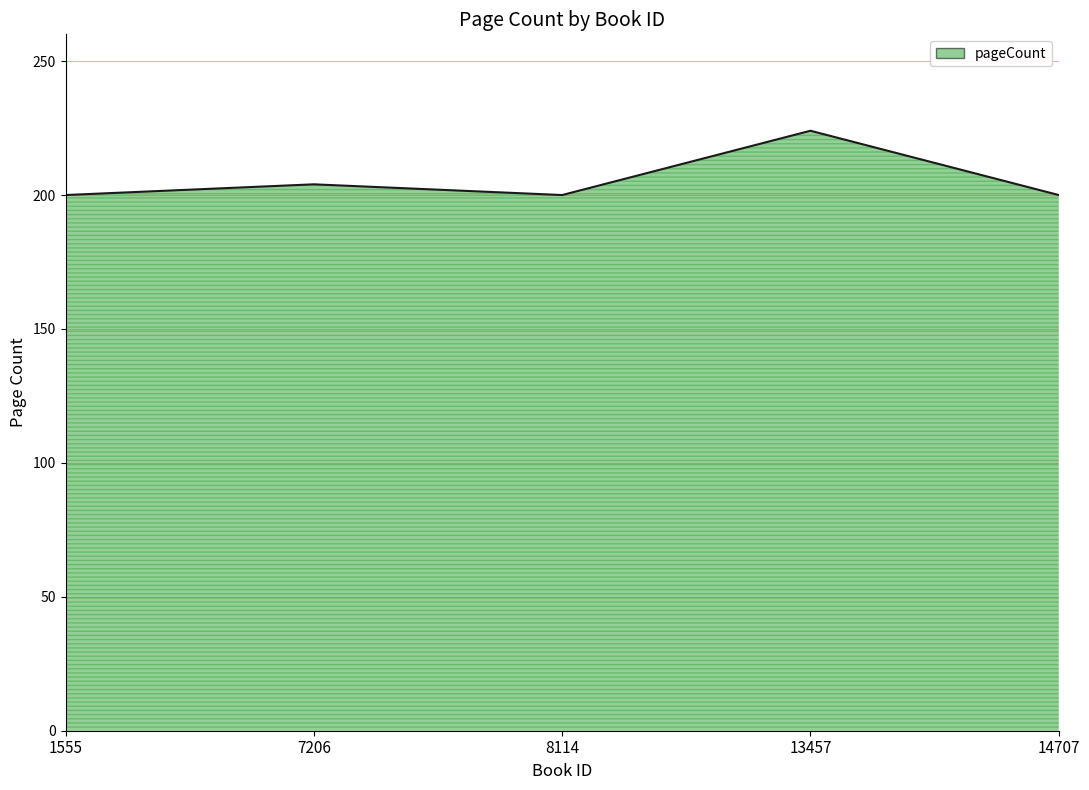

Which category has the highest value across all series?

13457